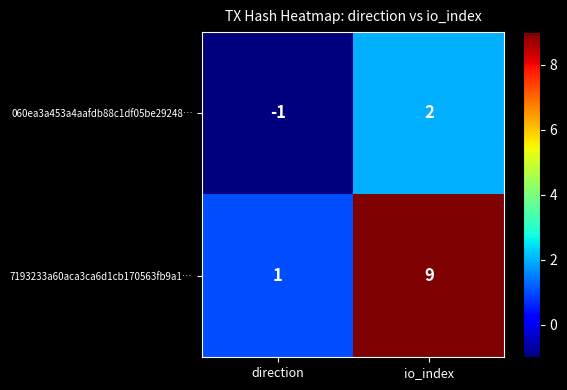

Count the number of data series in this chart.

2